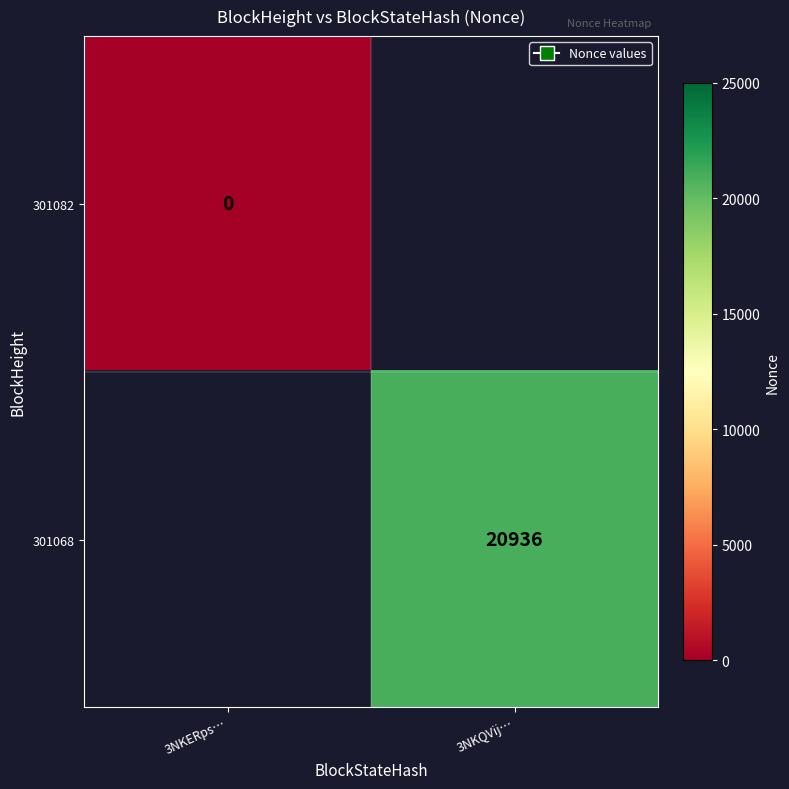

Between 3NKERps… and 3NKQVij…, which is larger?

3NKQVij…